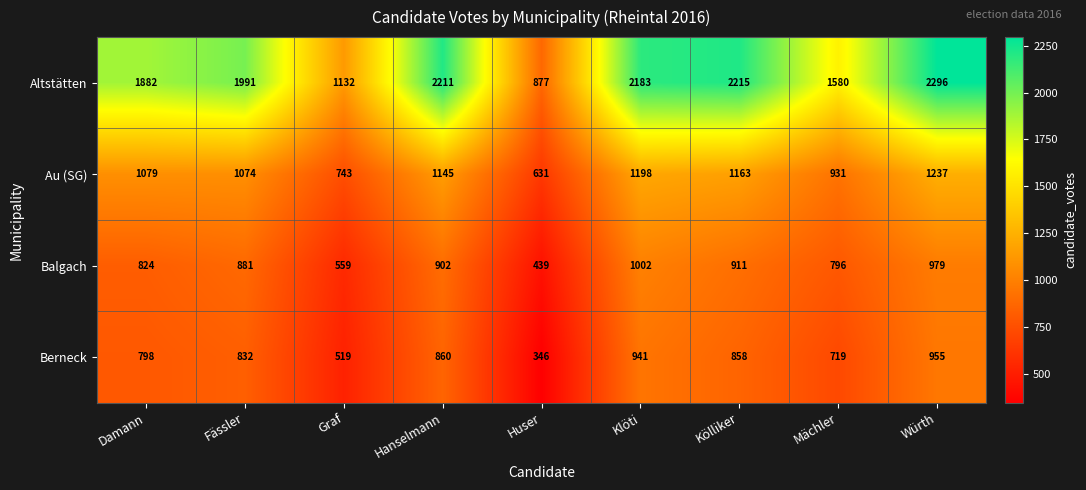

The Au (SG) series shows 631 at Huser. True or false?

True